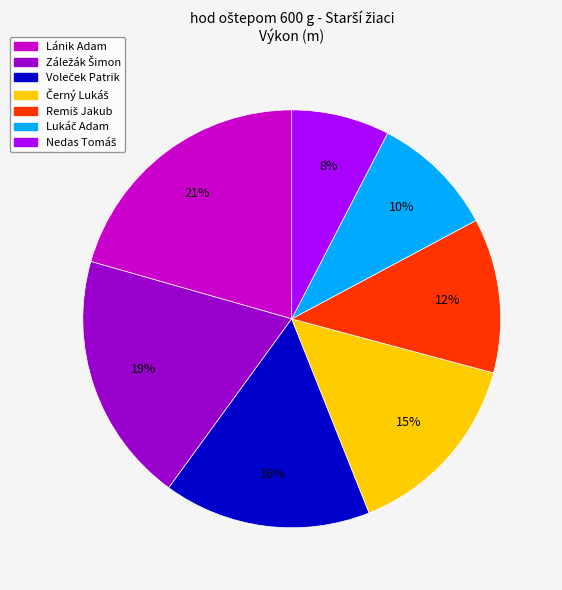

How many segments does this pie chart have?

7